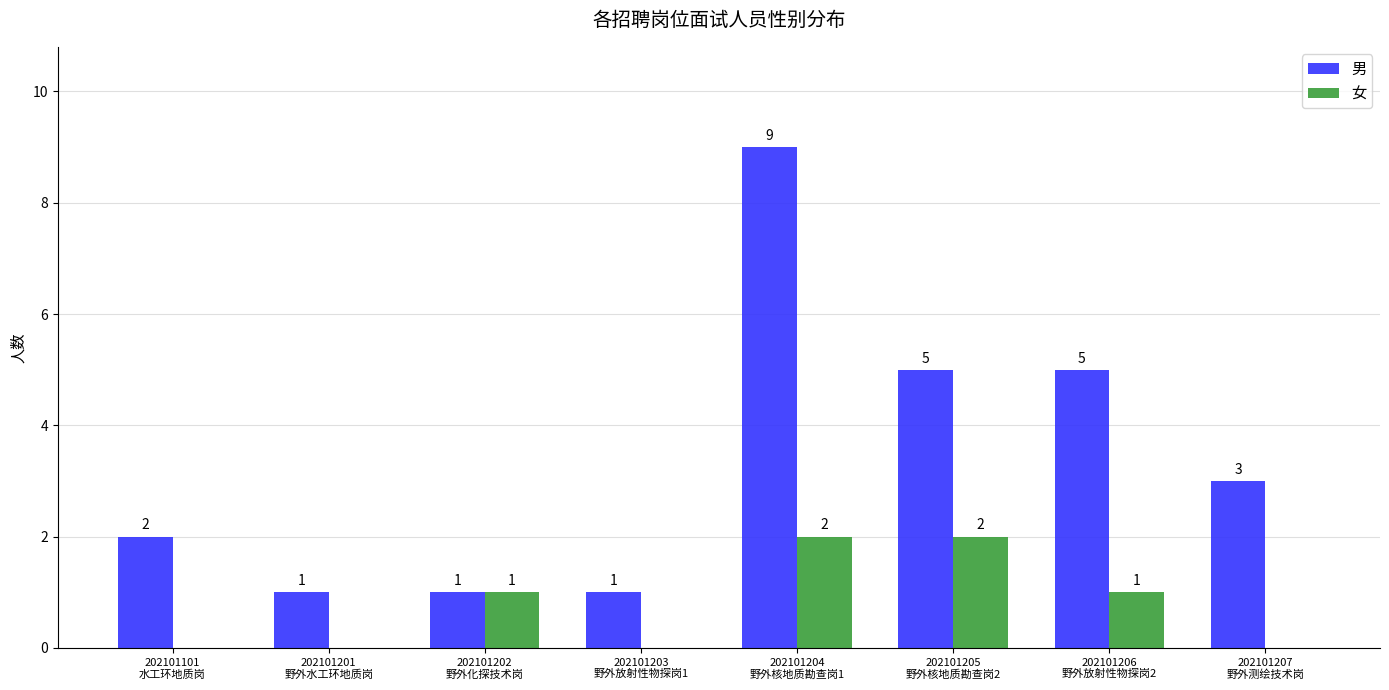

Which series has the largest total across all categories?

男